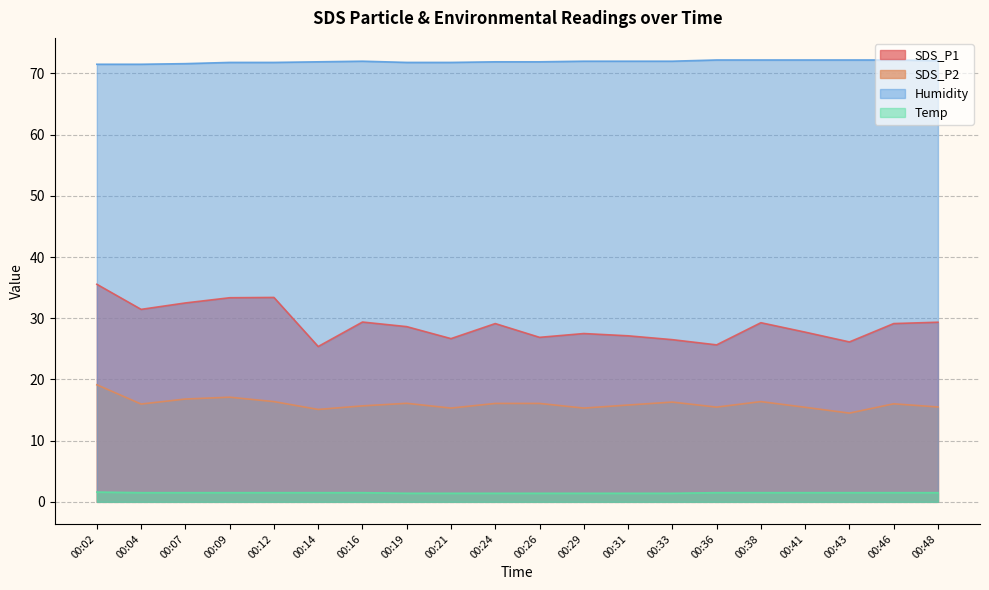

At how many categories does at least one series exceed 15?

20